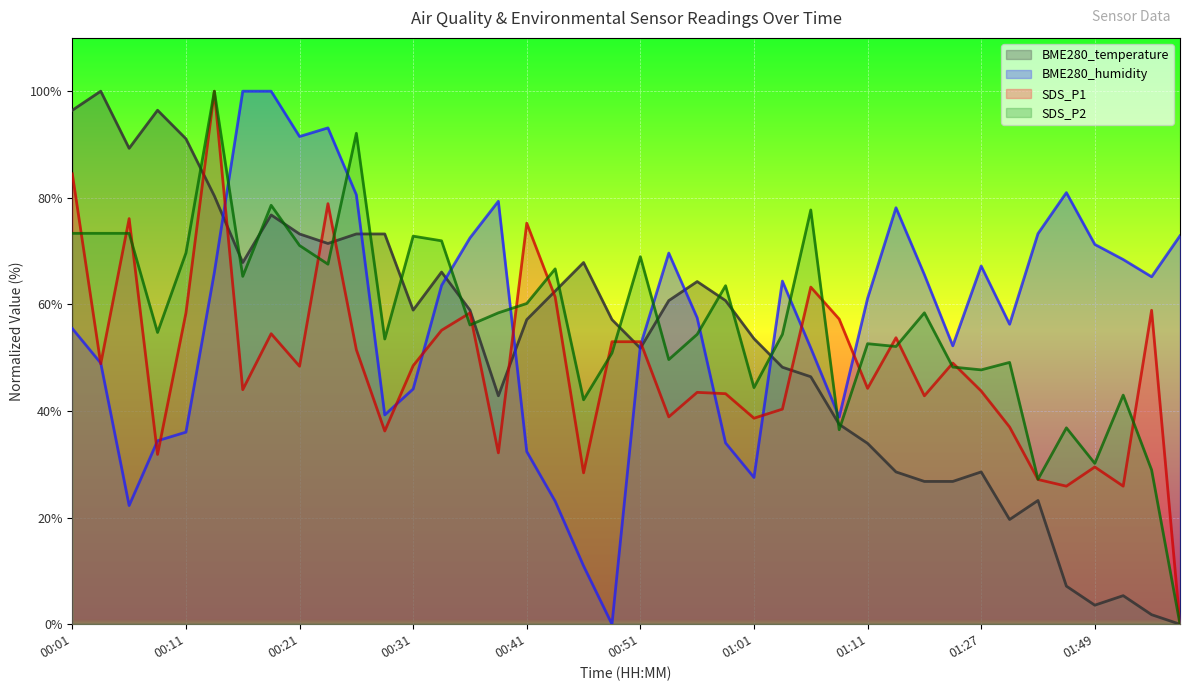

True or false: SDS_P2 and BME280_temperature intersect in this chart.

True